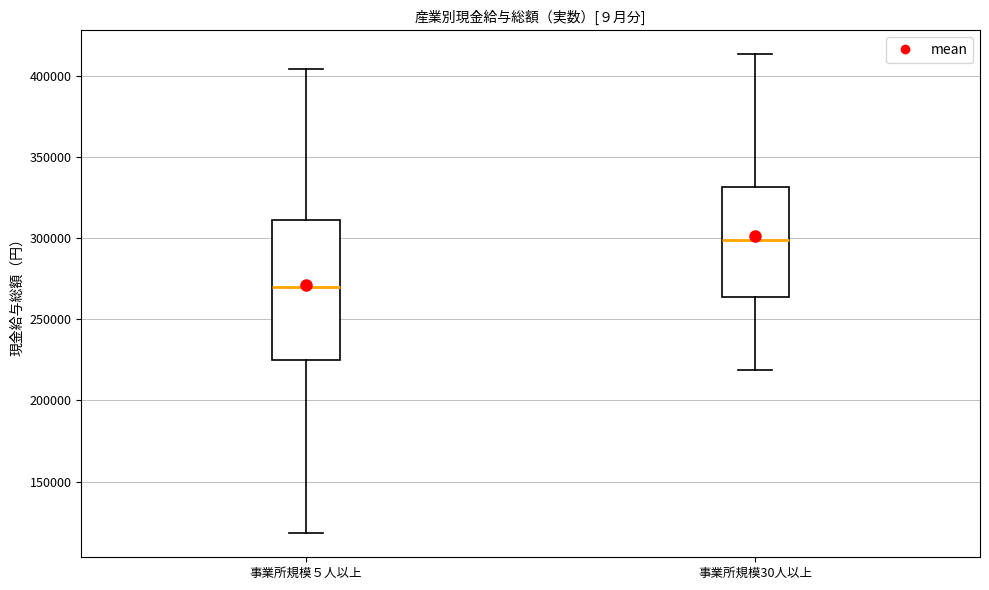

Reading left to right, transcribe this box plot: for each box, give where its median line is, the range the box spans, and where its two whiskers end, as read against the y-axis. The values are not printed on the chart, so give them approximately, as read against the axis.

事業所規模５人以上: median 270000, box 225000 to 310000, whiskers 120000 to 405000
事業所規模30人以上: median 300000, box 265000 to 330000, whiskers 220000 to 415000